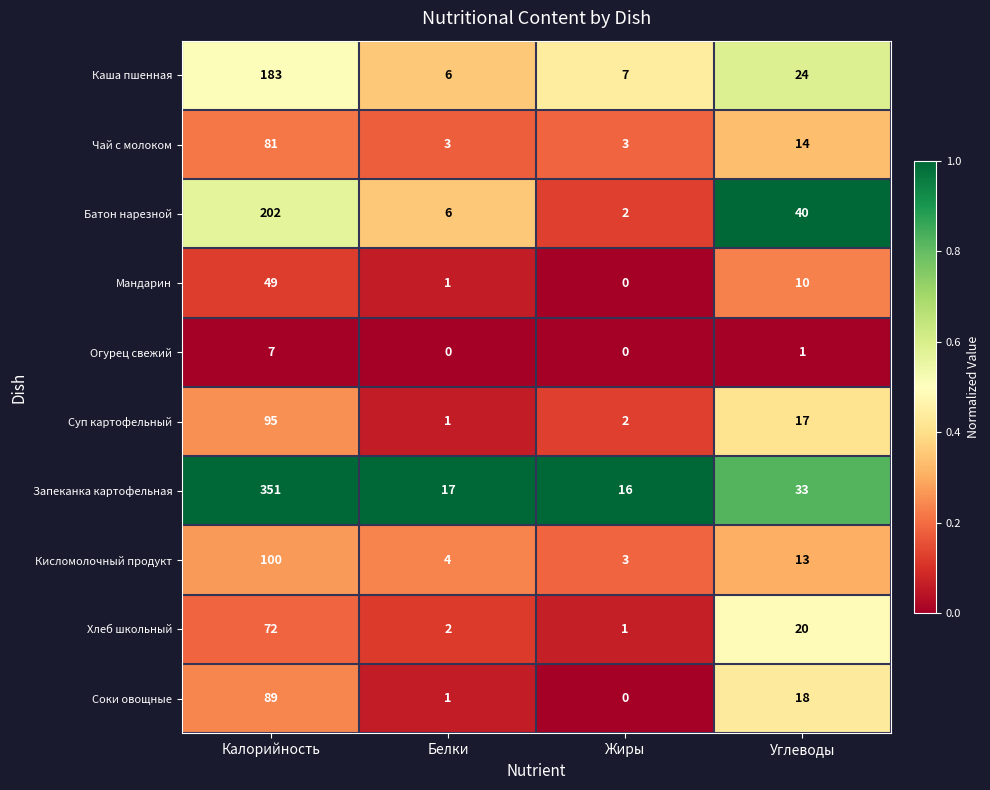

What is the spread (max minus min) of values at Белки?

17